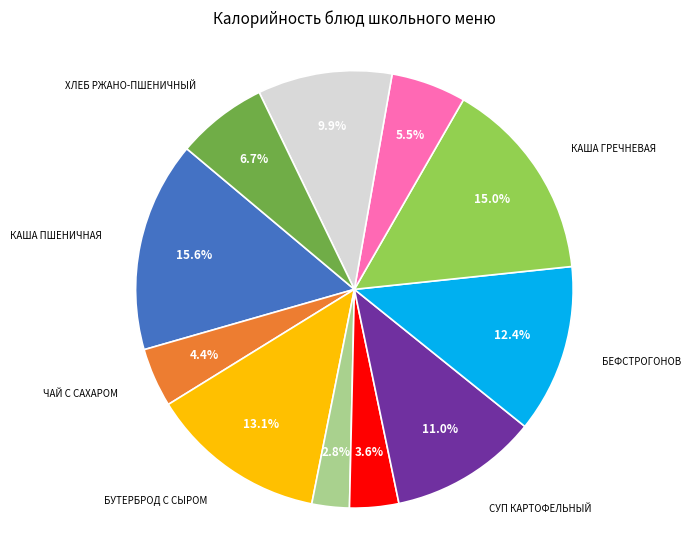

Is there a majority slice in this chart?

No